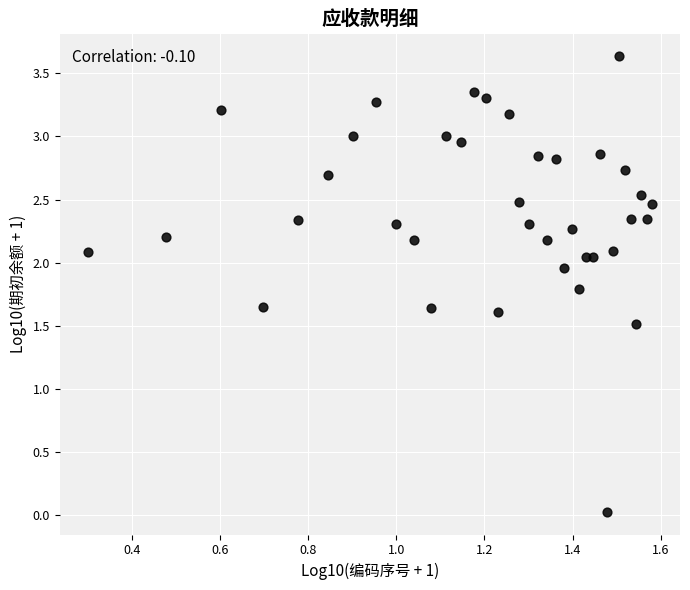

What is the range of Y values (max minus min)?

3.6